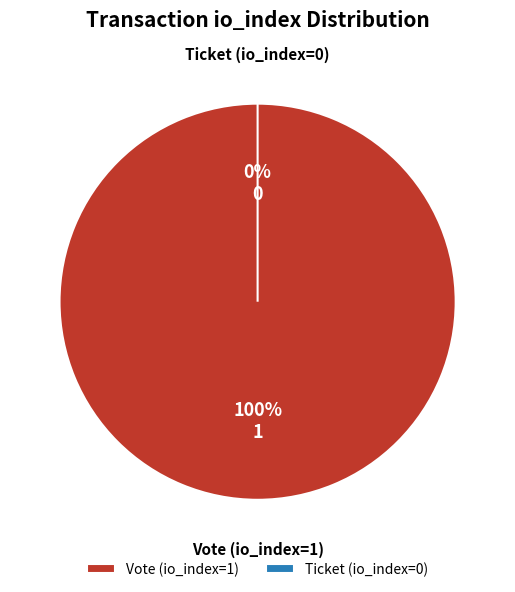

What is the majority slice?

Vote (io_index=1)